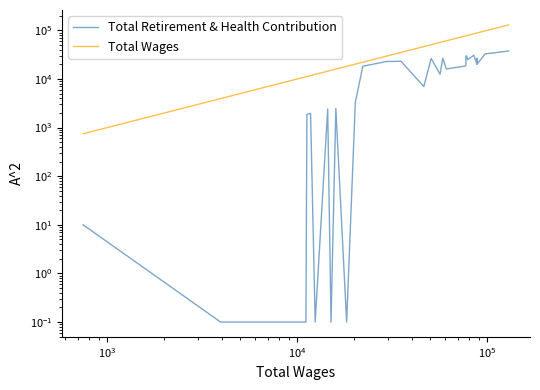

Count the number of data series in this chart.

2